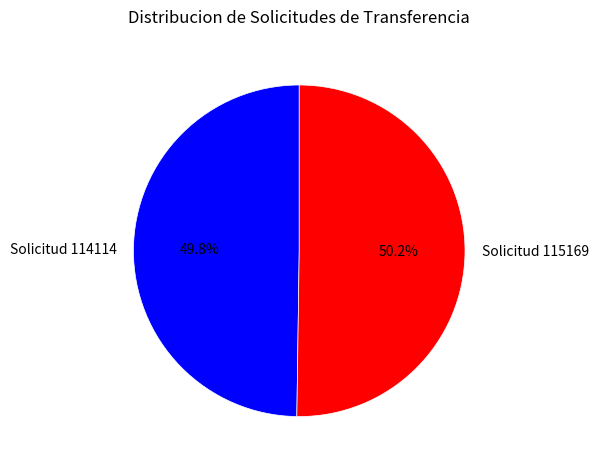

True or false: Solicitud 115169 accounts for 43% of the total.

False